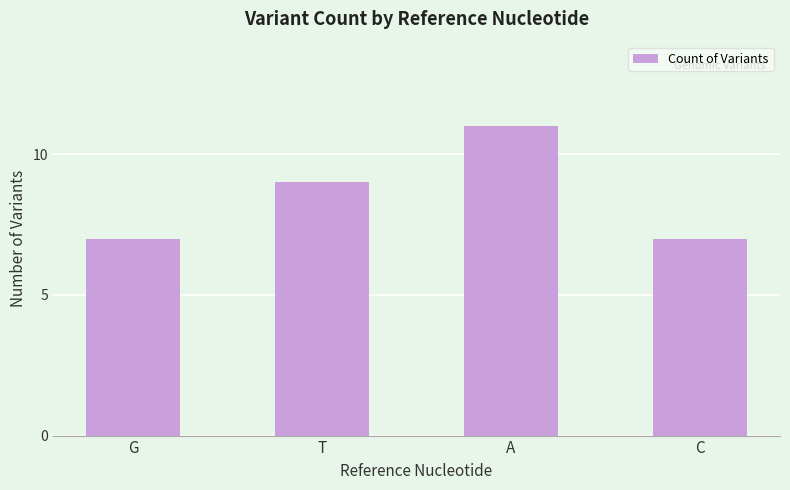

What is the smallest value displayed?

7